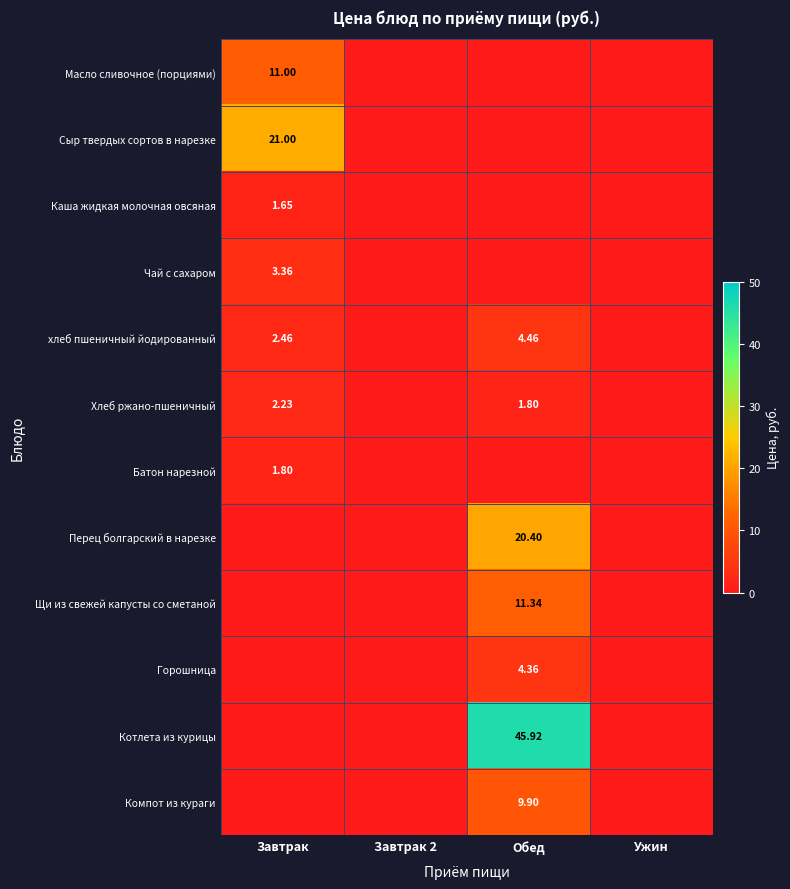

What is the difference between the Перец болгарский в нарезке values at Обед and Ужин?

20.4